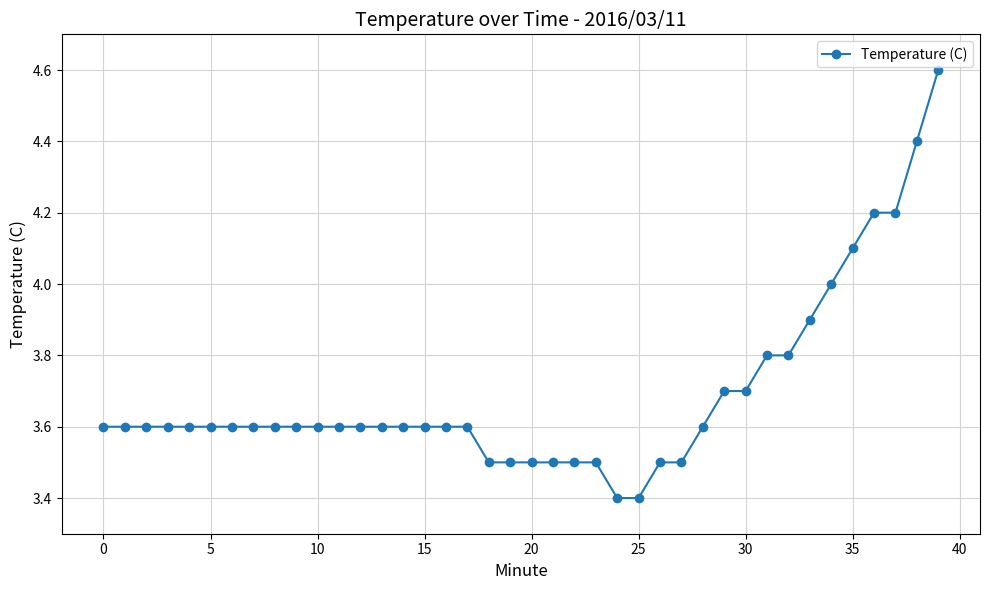

What is the average value?

3.7